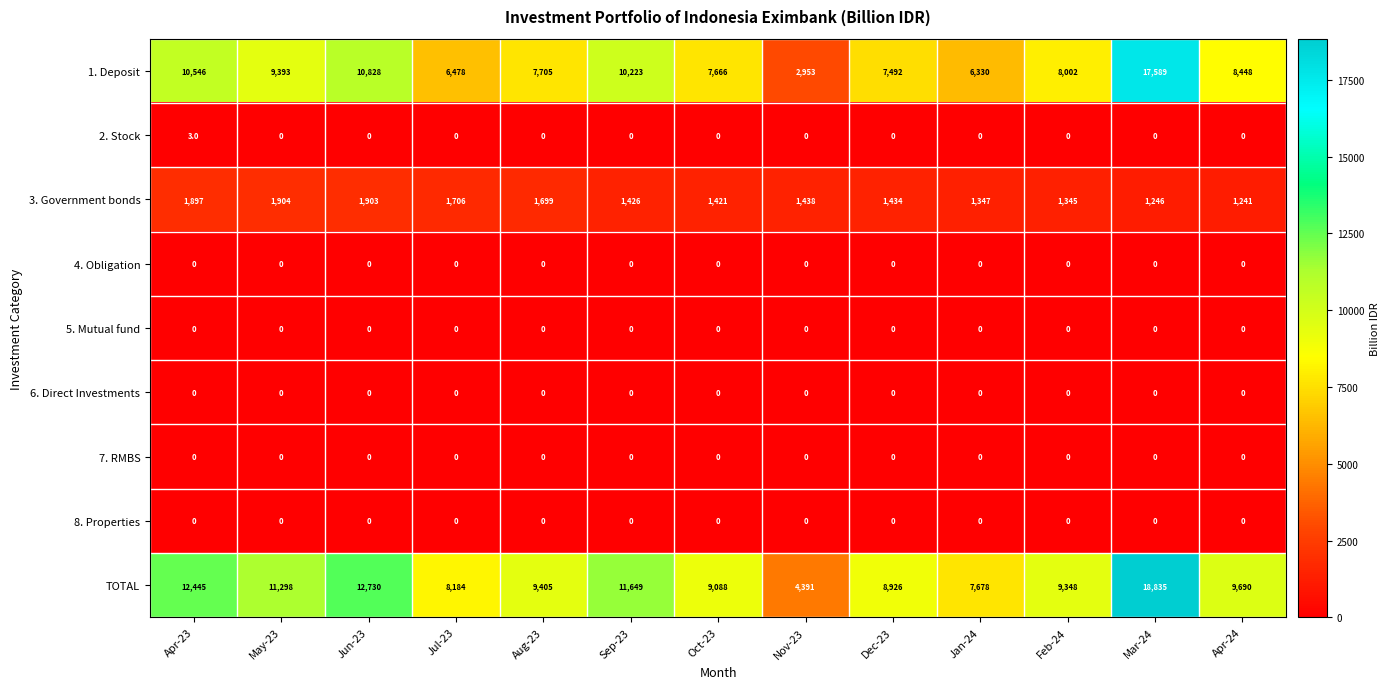

What is the difference between the 3. Government bonds values at Jul-23 and Apr-24?

465